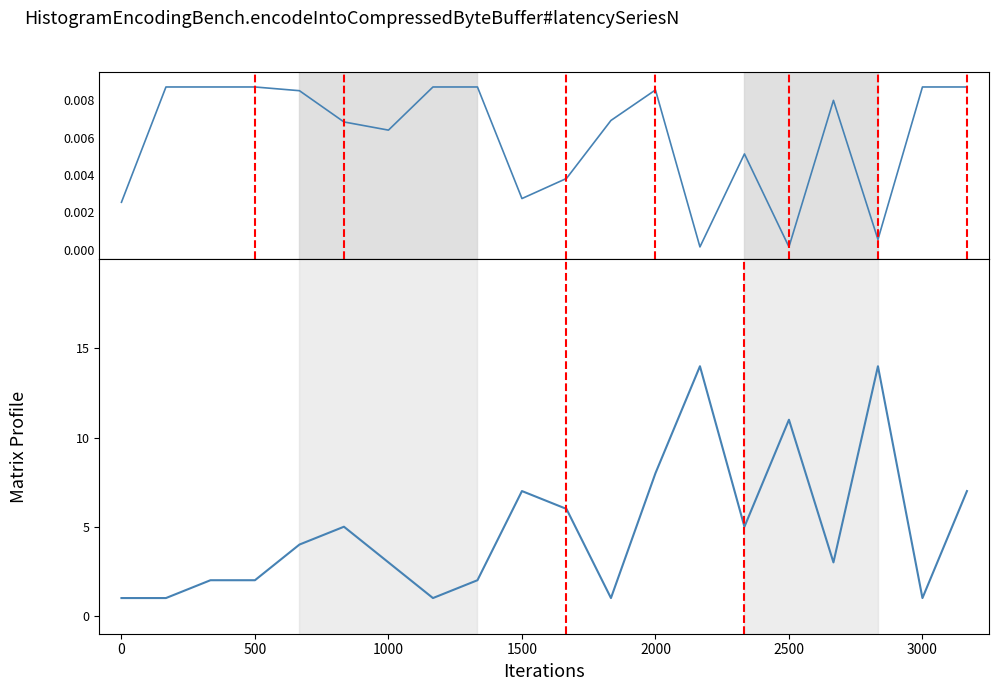

List the series in order of their overall mean, lowest first.

Weeks on Chart, Peak Position